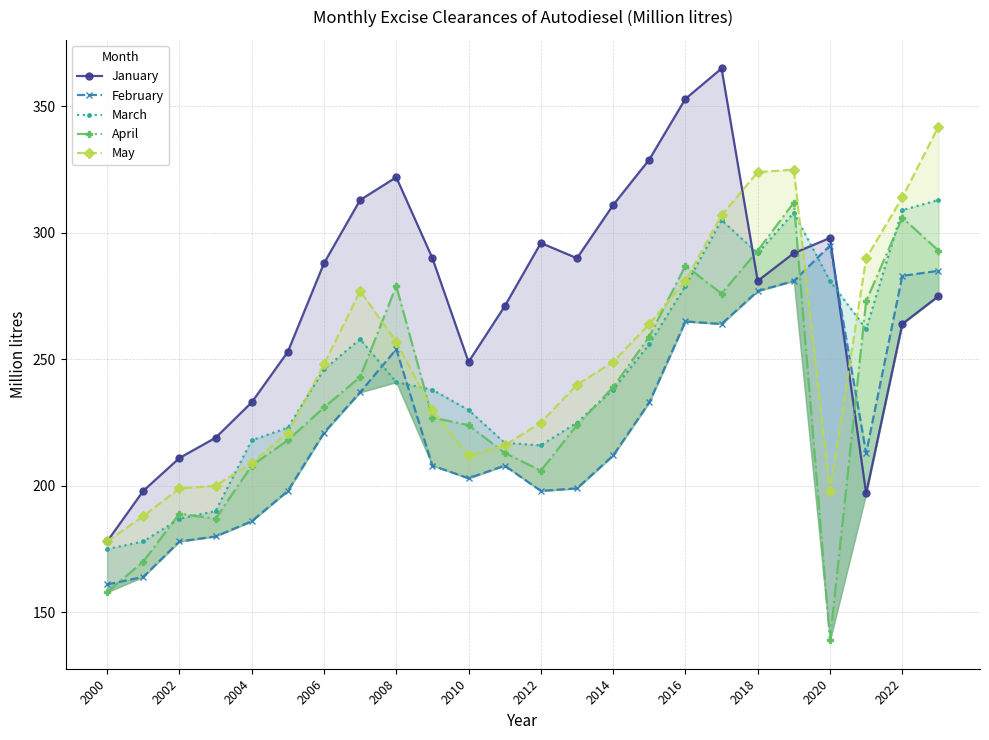

Which series has the largest range (max minus min)?

January